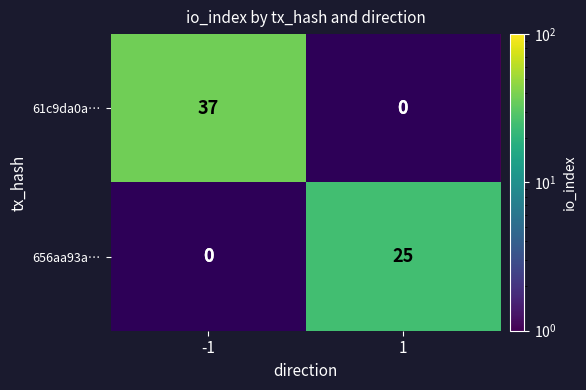

At how many categories does at least one series exceed 29?

1